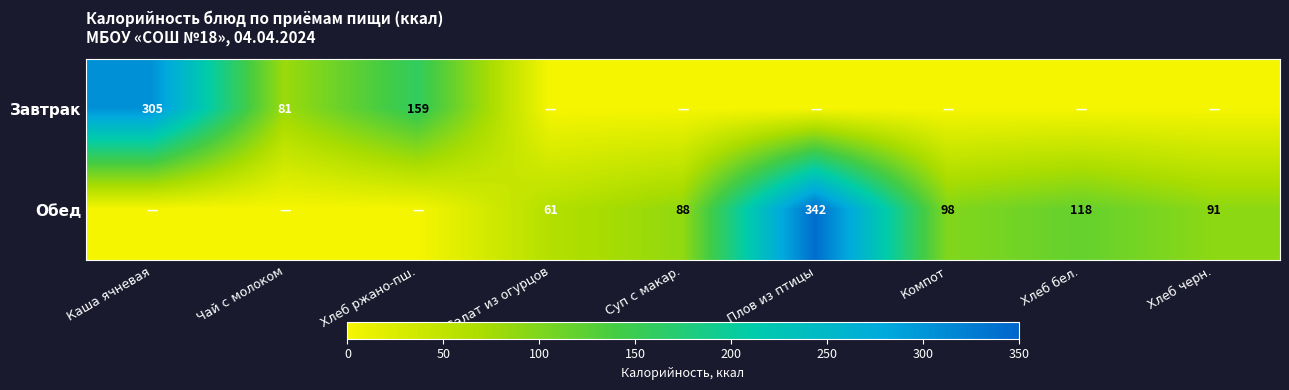

What is the difference between the Обед values at Плов из птицы and Суп с макар.?

254